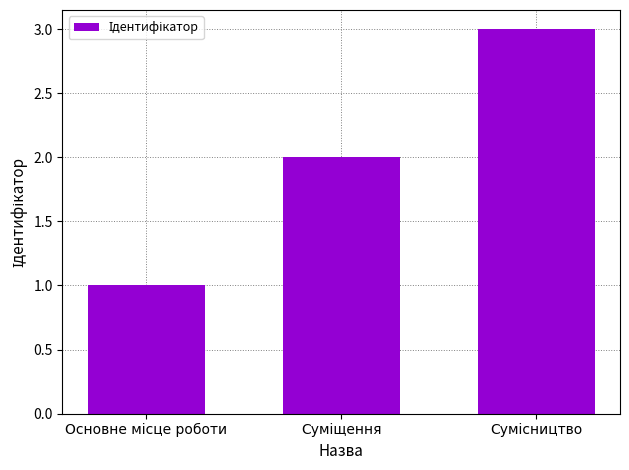

What is the greatest value displayed?

3